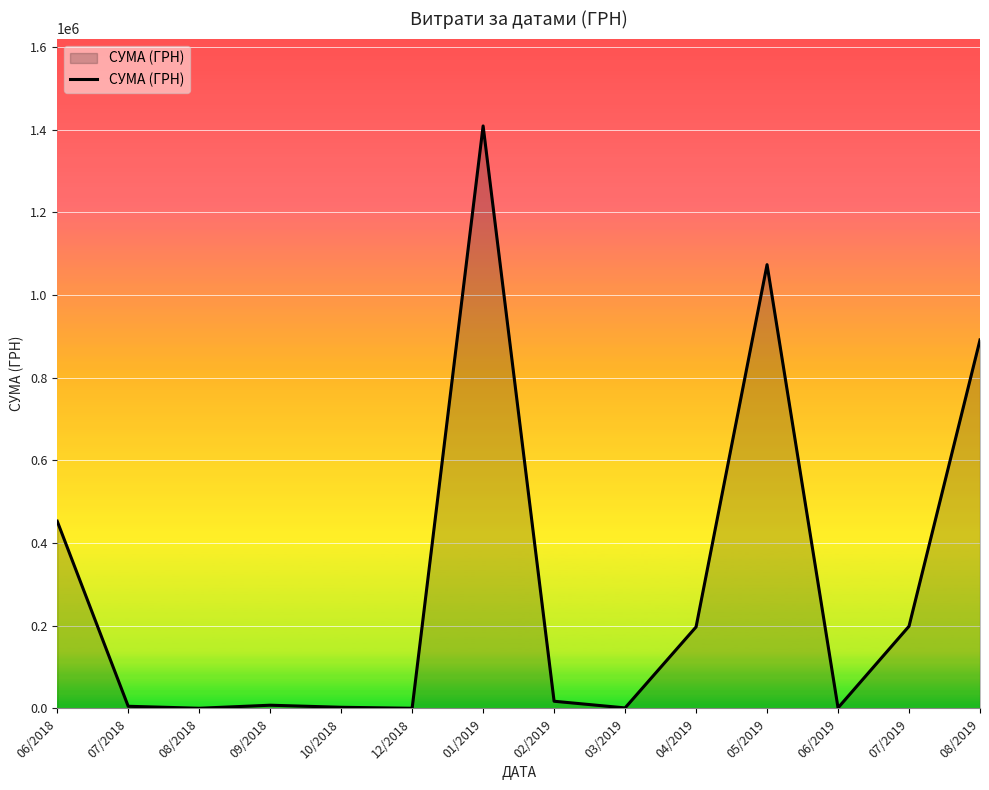

Does the chart have visible grid lines?

Yes